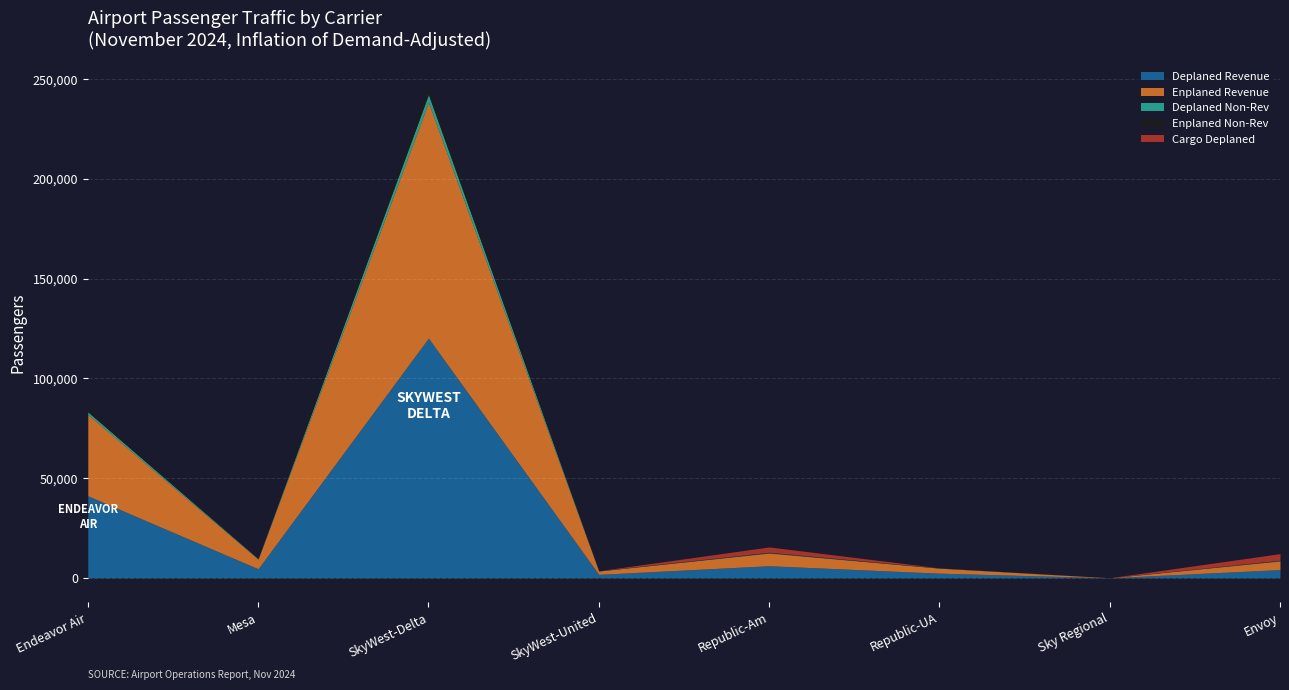

Where is the first local maximum for MONTHLY TOTAL?

SkyWest-Delta